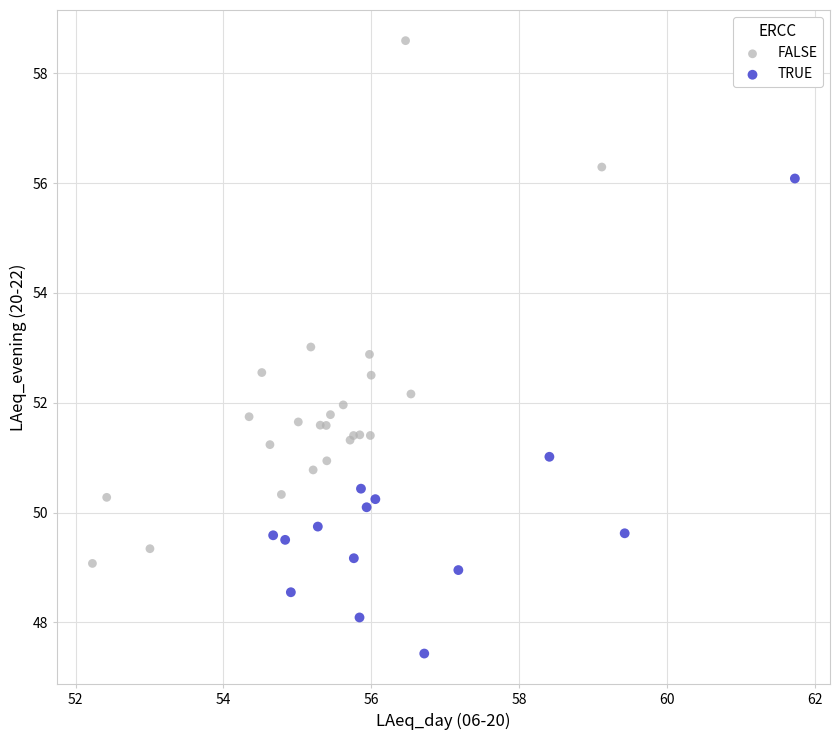

Which series reaches the minimum Y coordinate?

TRUE